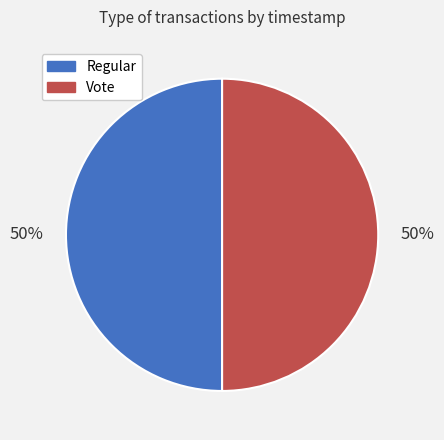

To the nearest percent, what is the combined percentage of Vote and Regular?

100%